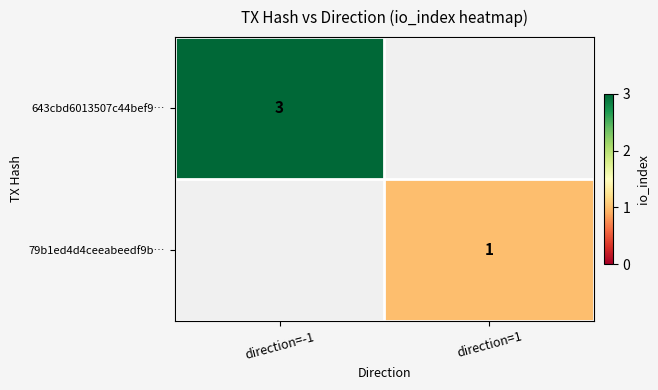

What is the smallest value displayed?

1.0